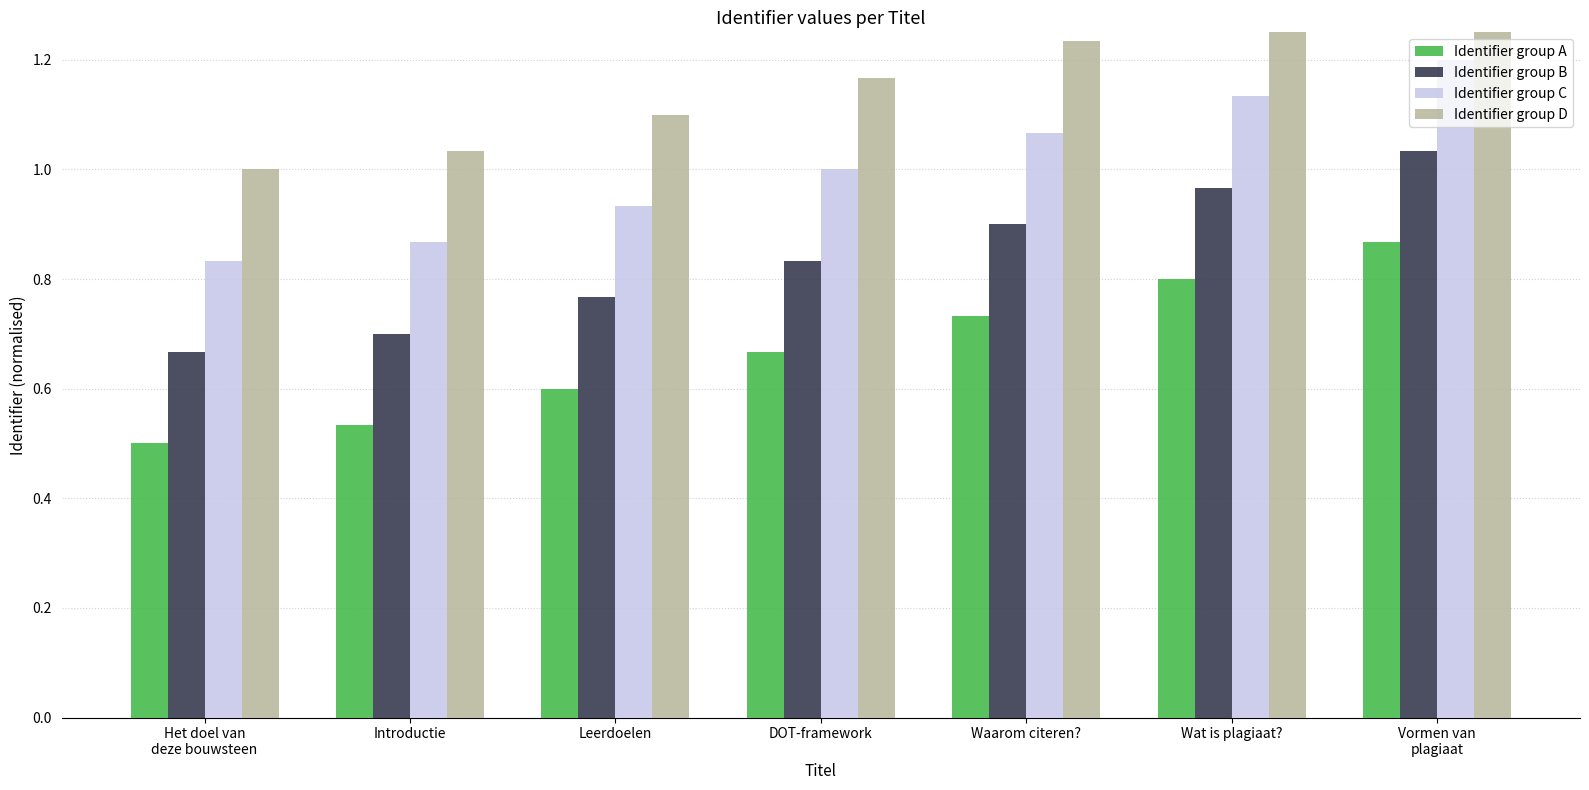

How many series are shown in this chart?

4